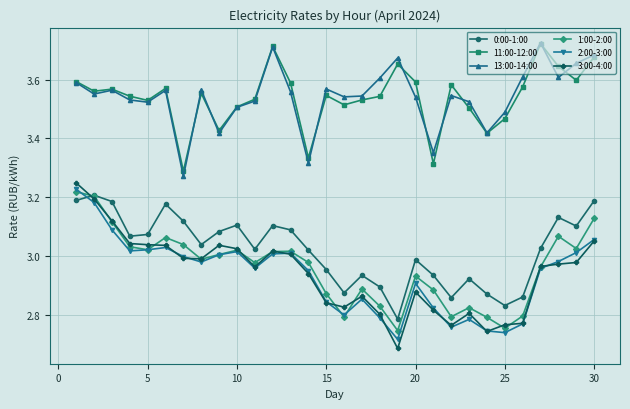

True or false: 1:00-2:00 has more than 1 points higher than both neighbors.

True